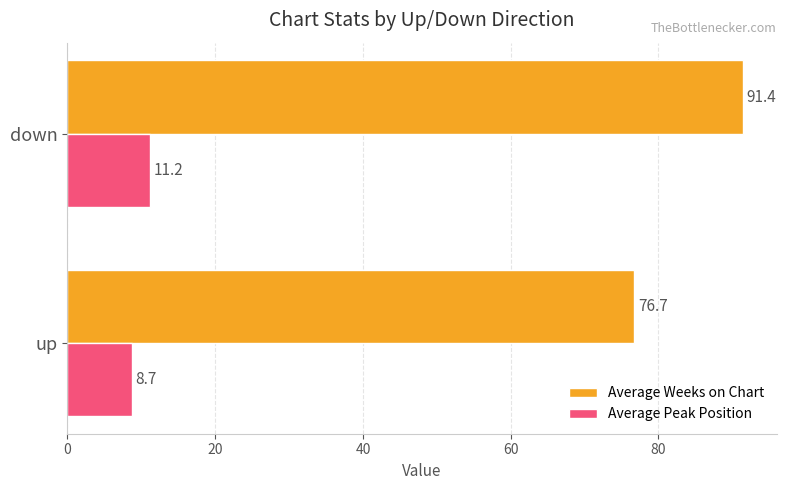

Which series has the largest range (max minus min)?

Average Weeks on Chart